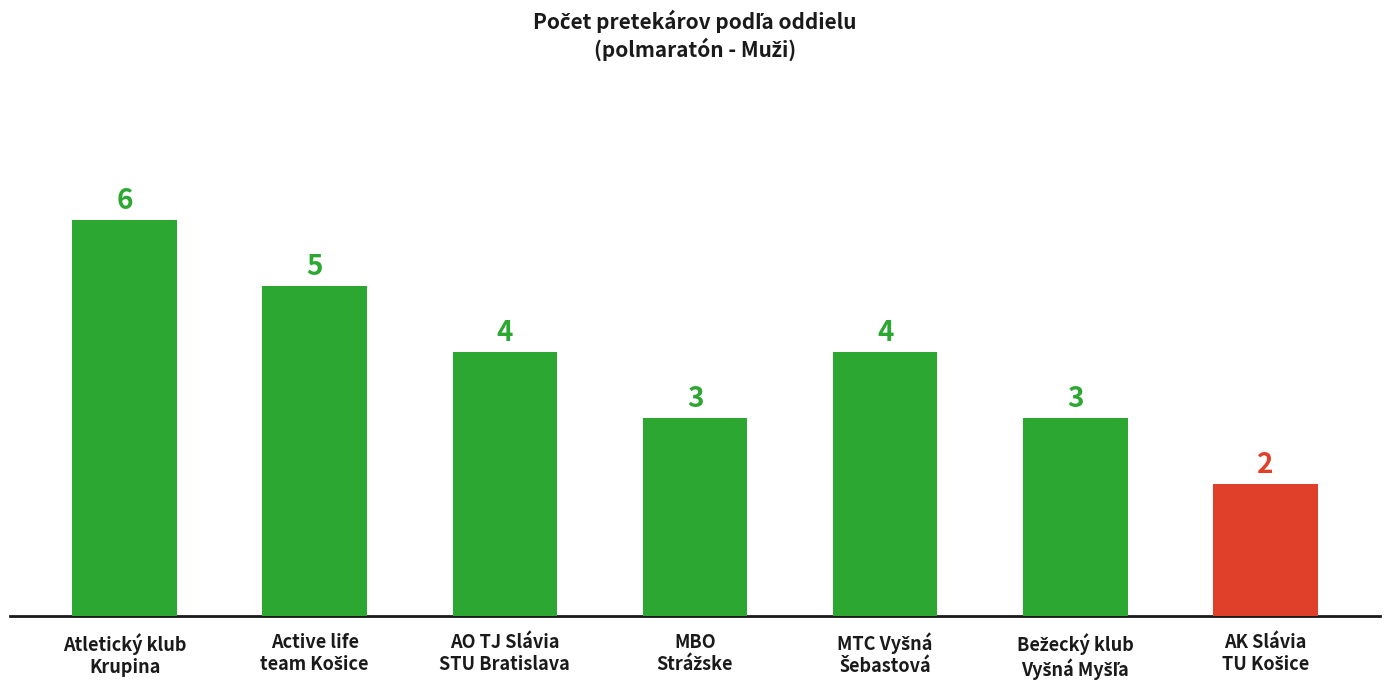

How many values are between 3 and 5?

5